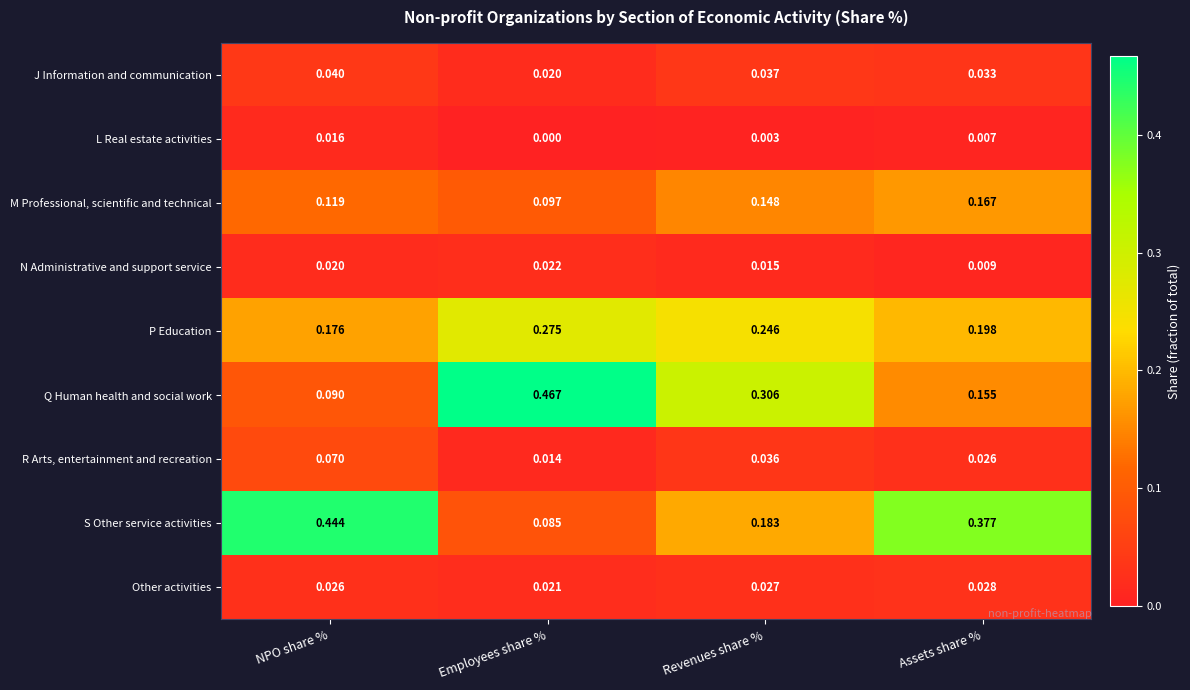

At how many categories does at least one series exceed 0?

4